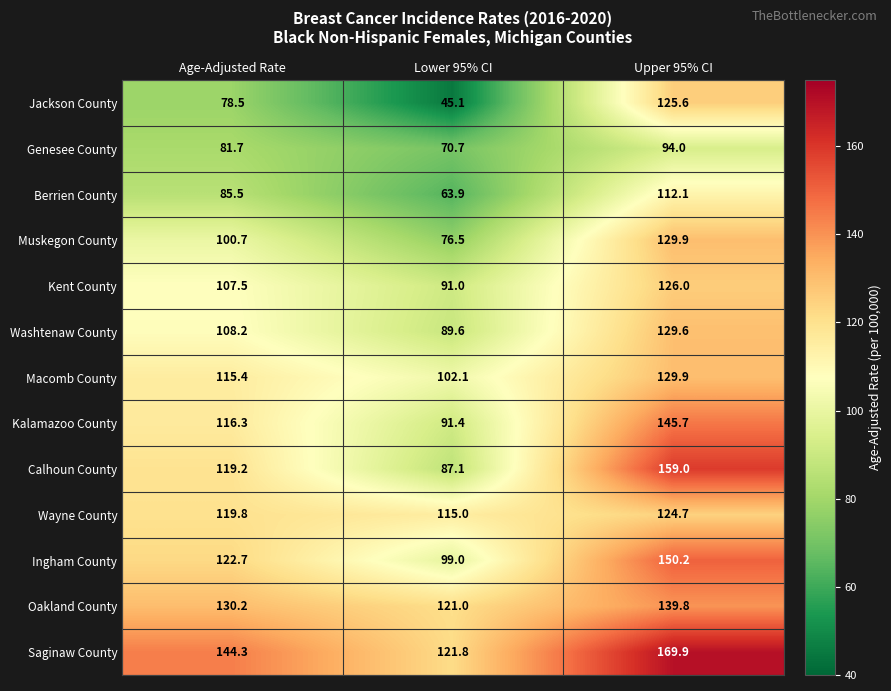

Which series has the largest range (max minus min)?

Jackson County